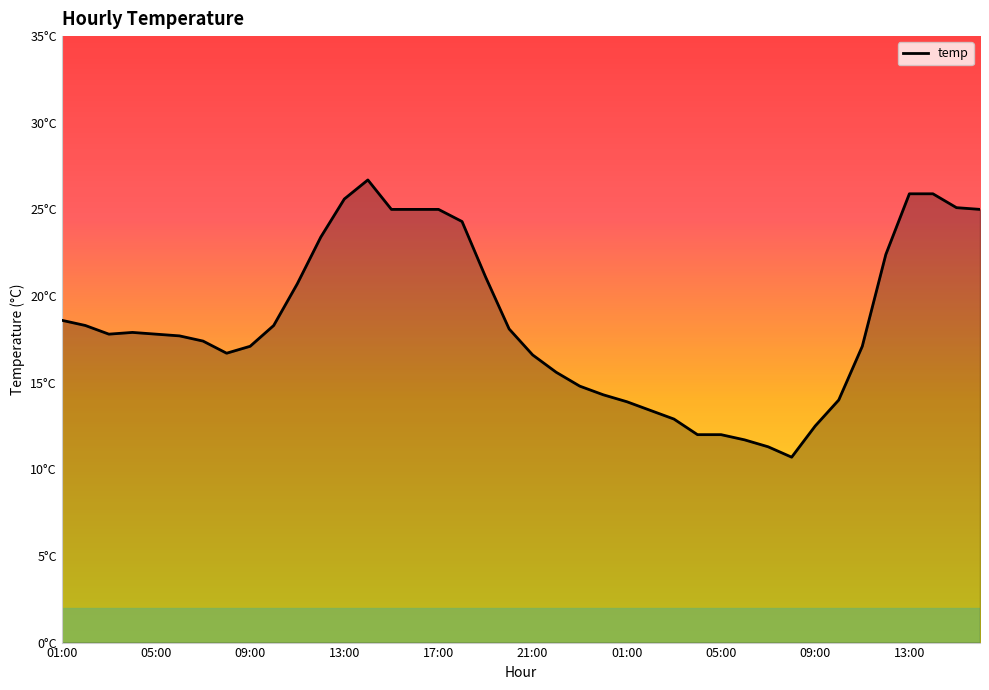

What is the greatest value displayed?

26.7